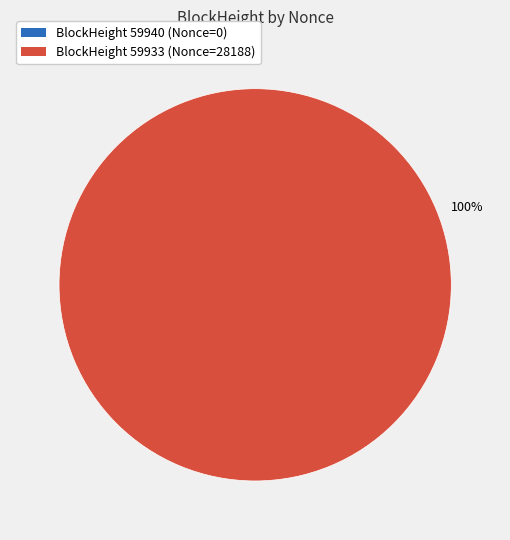

Does any single category account for the majority?

Yes